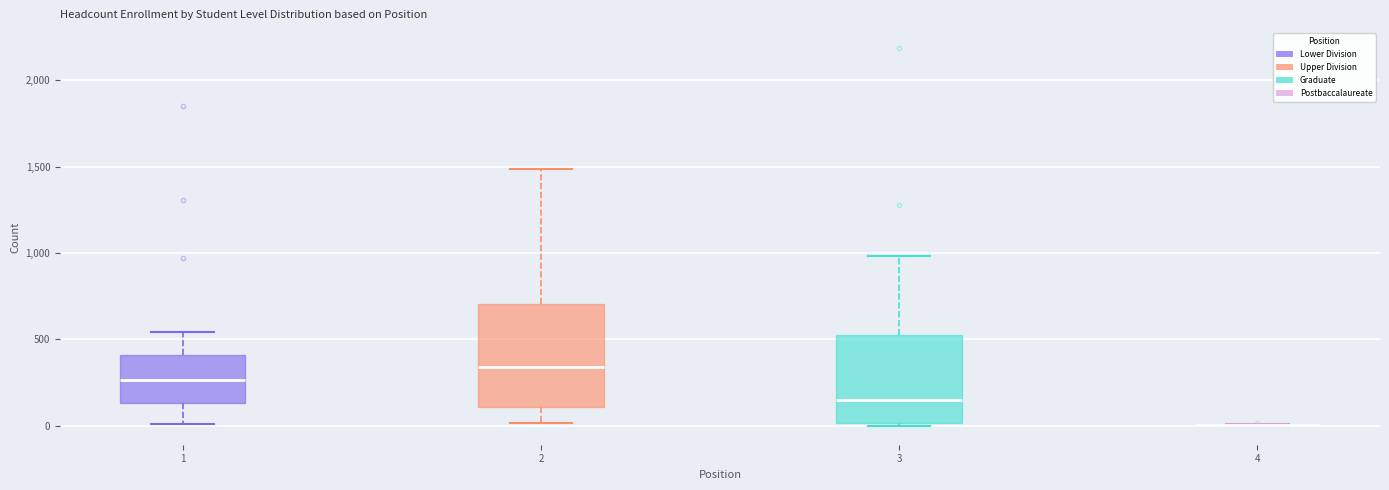

Reading left to right, transcribe this box plot: for each box, give where its median line is, the range the box spans, and where its two whiskers end, as read against the y-axis. The values are not printed on the chart, so give them approximately, as read against the axis.

1: median 250, box 150 to 400, whiskers 0 to 550
2: median 350, box 100 to 700, whiskers 0 to 1500
3: median 150, box 0 to 500, whiskers 0 (just below the box's lower edge) to 1000
4: box collapsed to a line at 0, whiskers 0 to 0